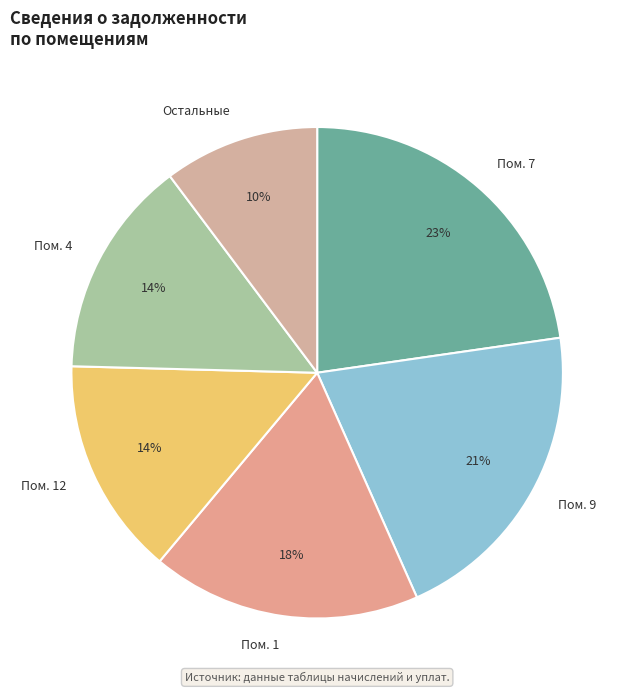

Is there any slice that represents more than half of the pie?

No